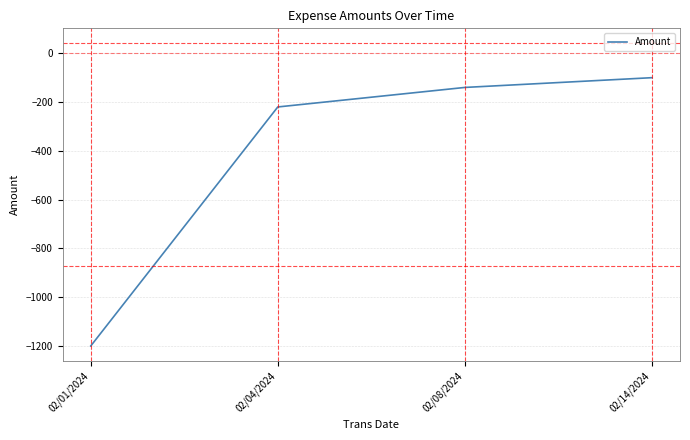

Where is the data nearest to the value -650?

02/04/2024